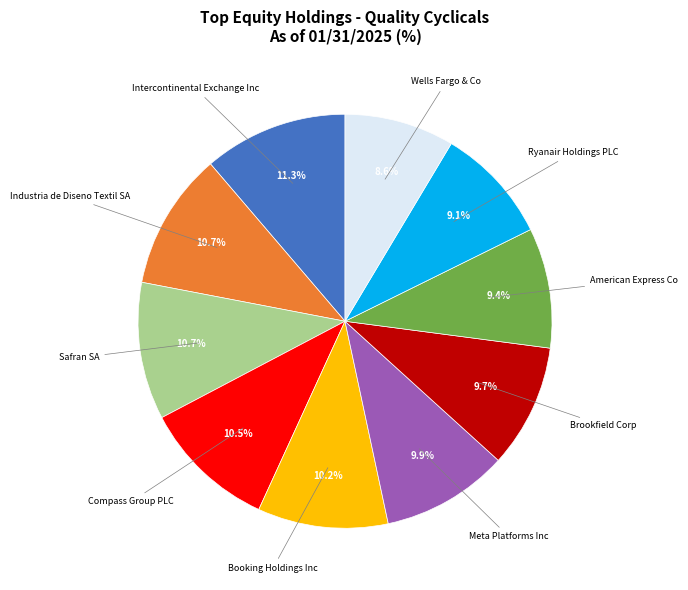

Is there a majority slice in this chart?

No